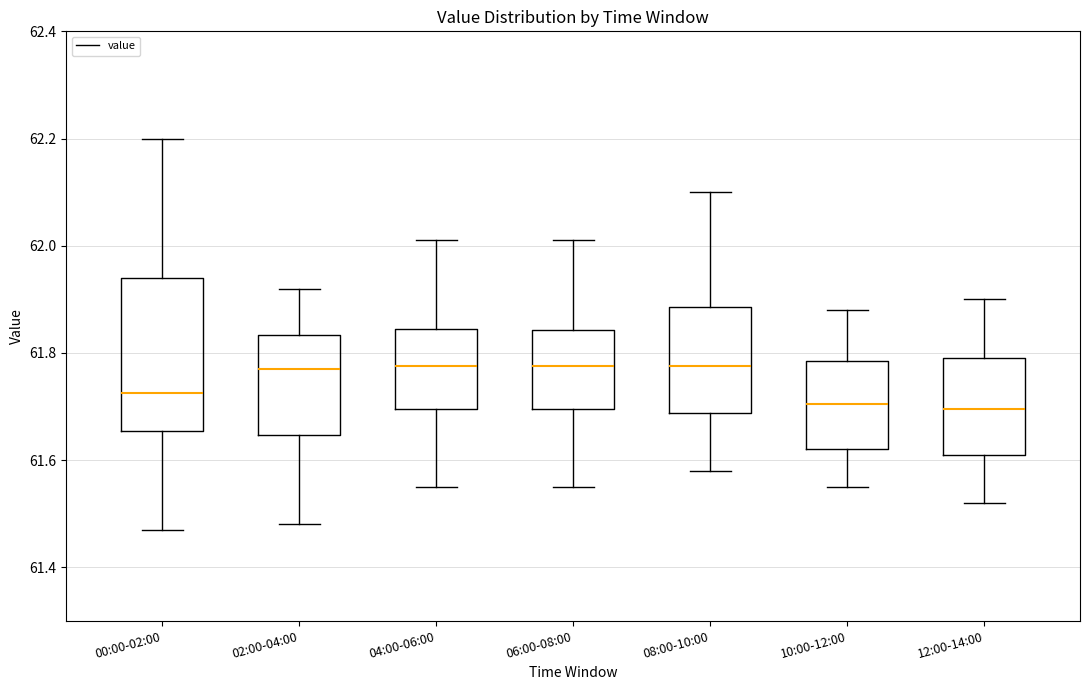

Where is the upper edge of the box for 12:00-14:00 on the y-axis? The values are not printed on the chart, so give them approximately, as read against the axis.

61.80